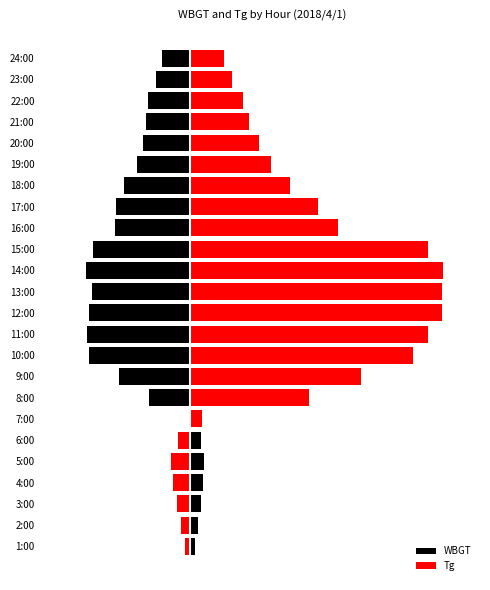

At 1:00, list the series in order from smallest to largest.

Tg, WBGT